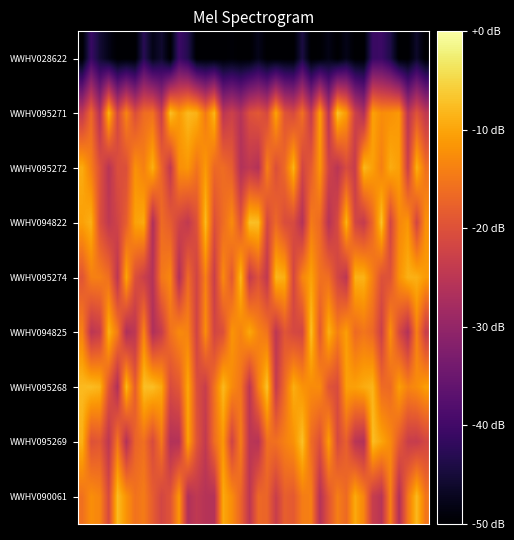

What is the minimum value shown in the chart?

-50.0